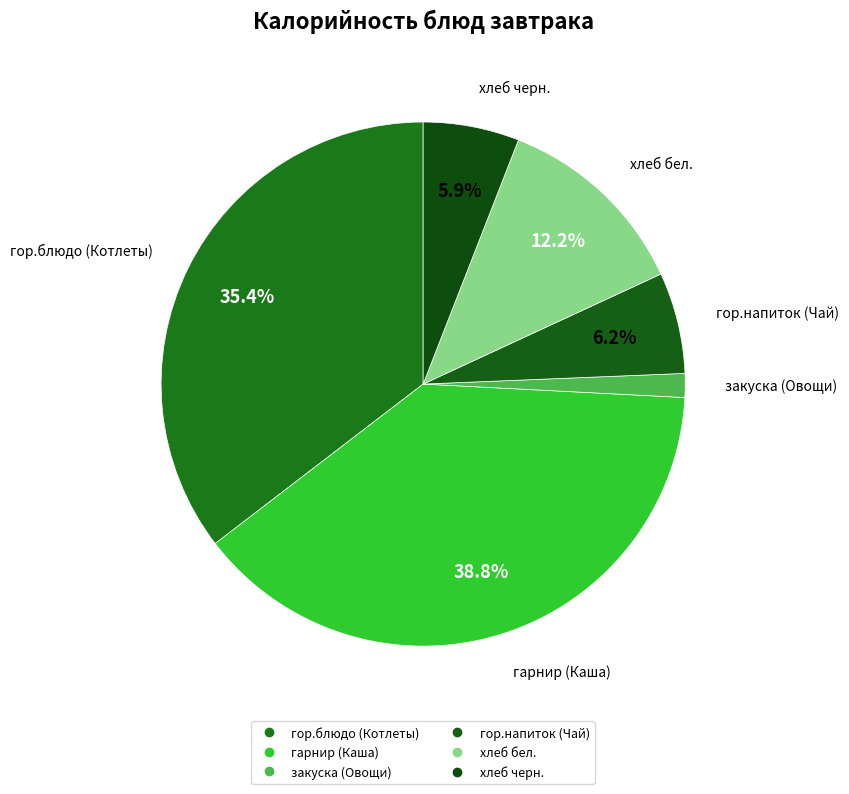

What is the change in value from закуска (Овощи) to гор.напиток (Чай)?

+27.5